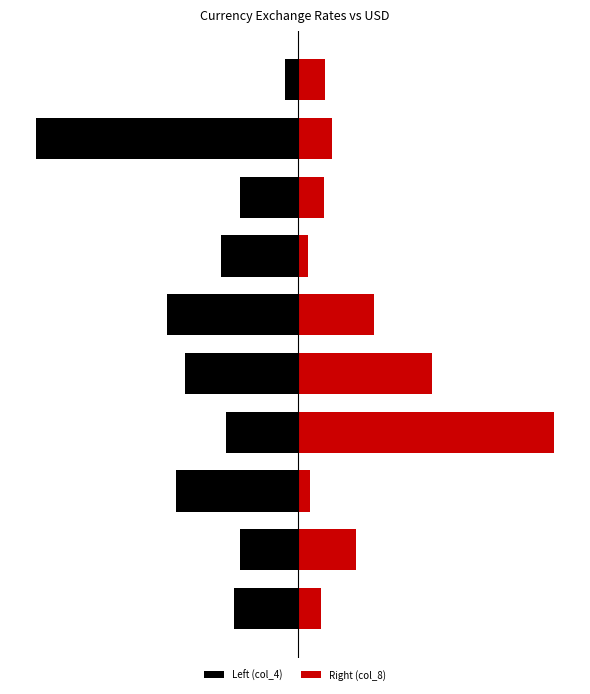

Does the chart contain stacked bars?

No